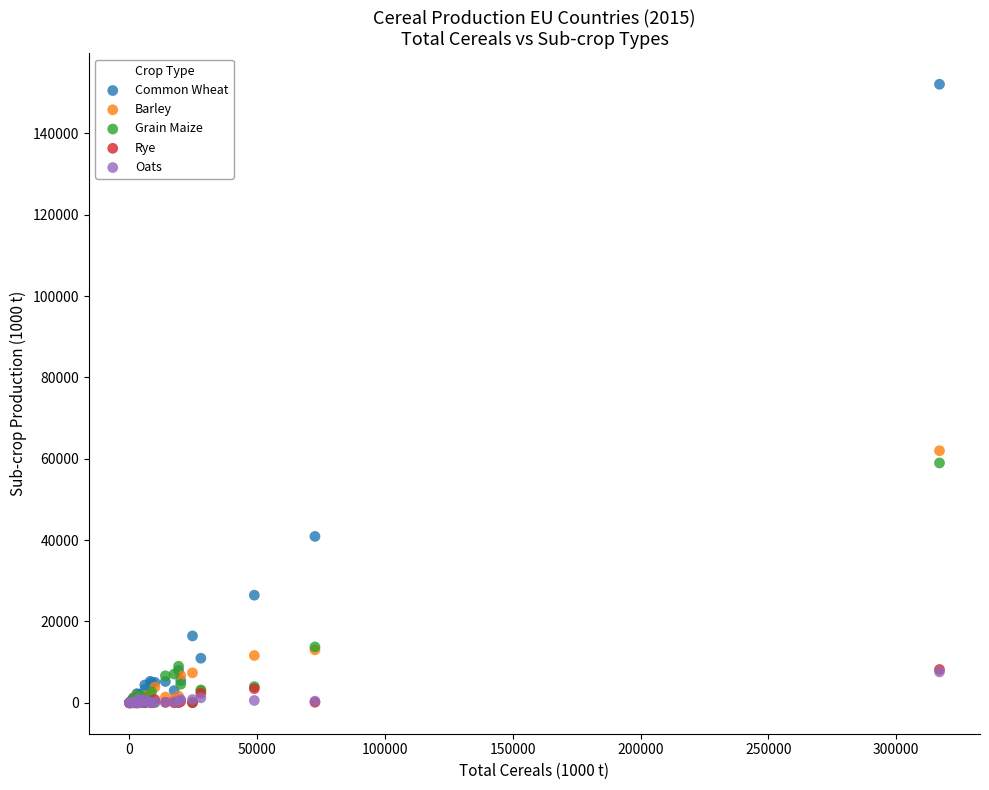

Across all series, what Y value is closest to 76044?

61971.8